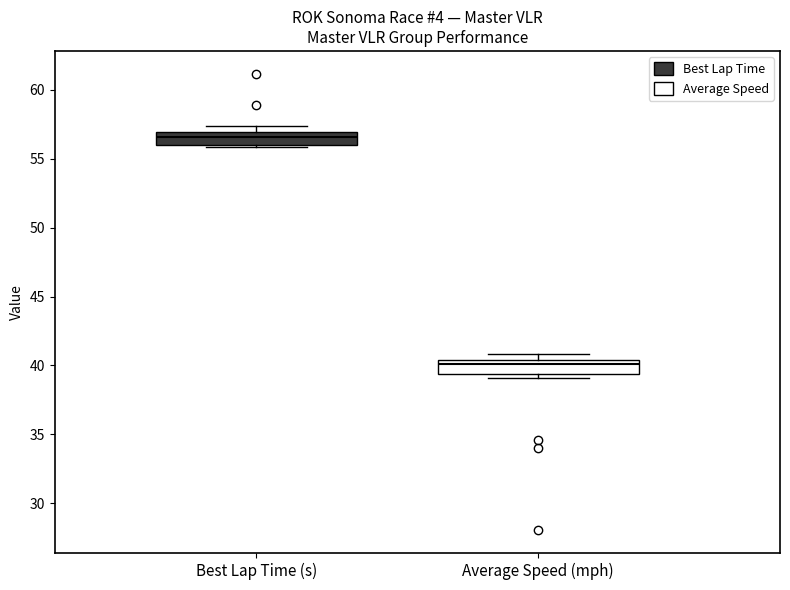

Which box's median line is the highest?

Best Lap Time (s)